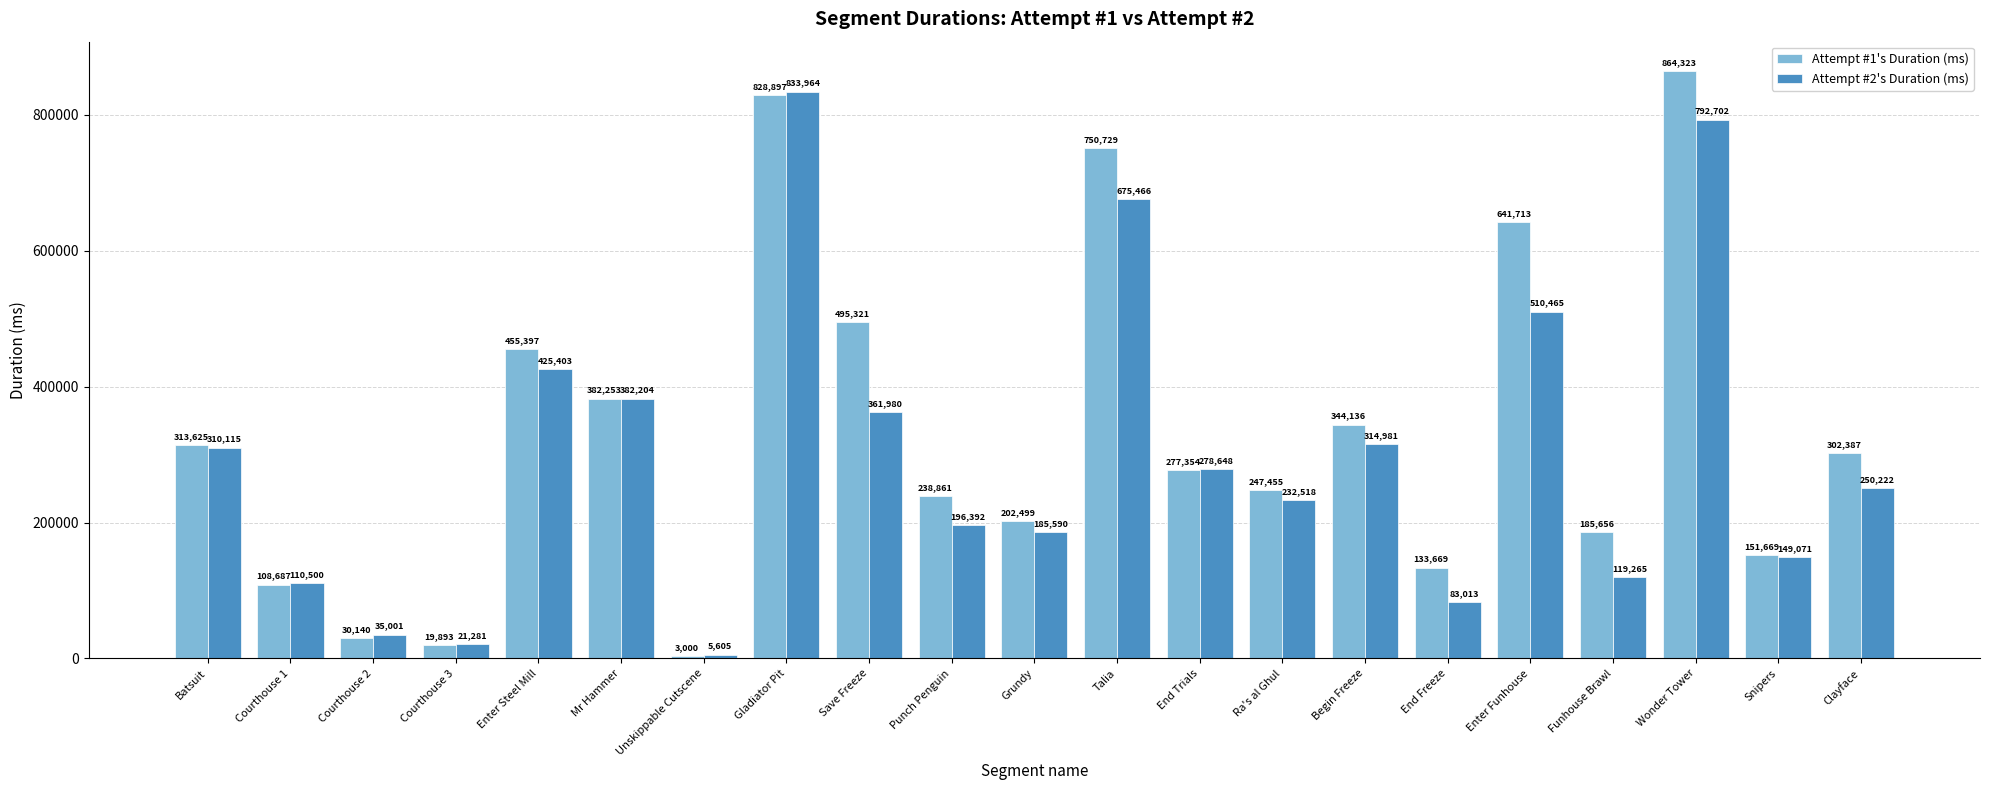

Is it true that Attempt #1's Duration (ms) equals 1147741 at Gladiator Pit?

False